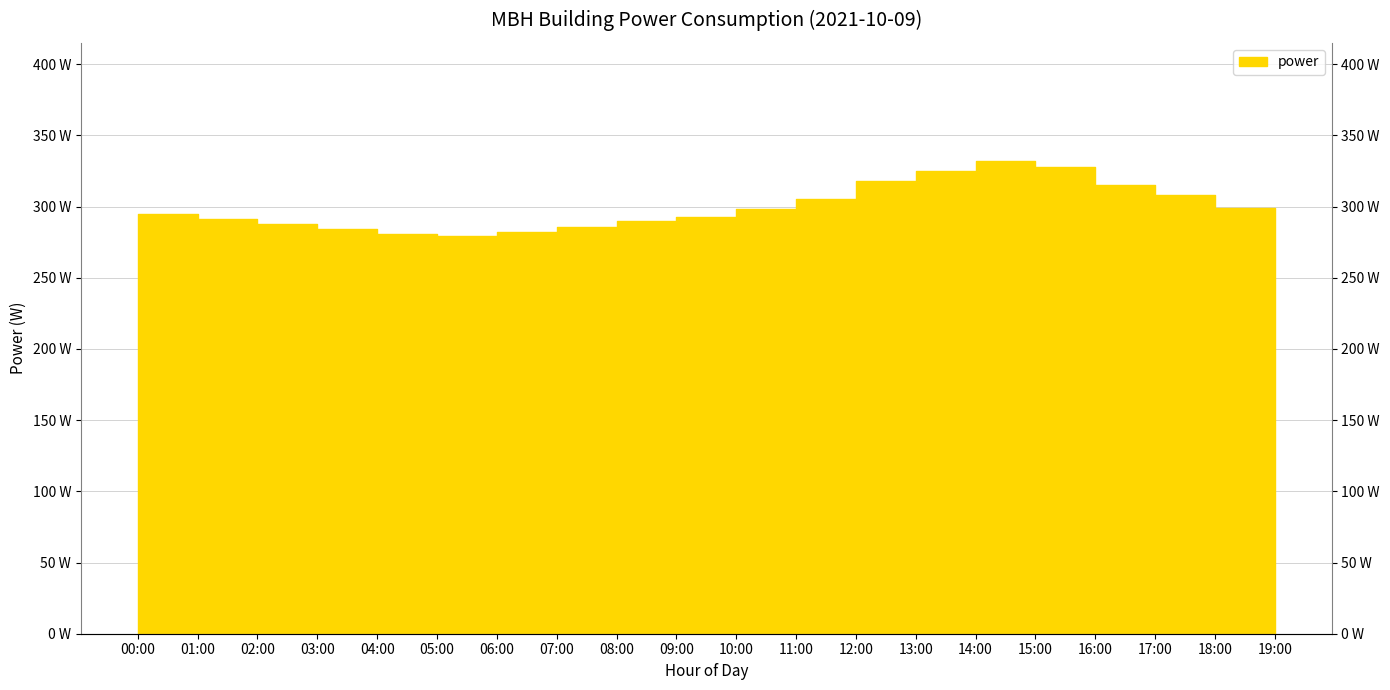

Is it true that the value at 09:00 is 117?

False